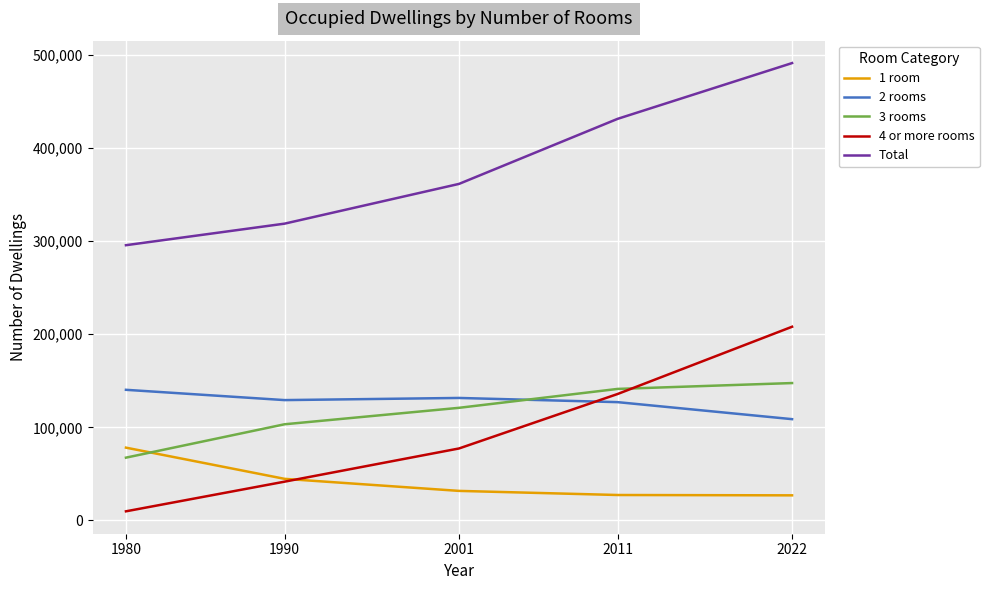

Which category has the lowest value across all series?

1980